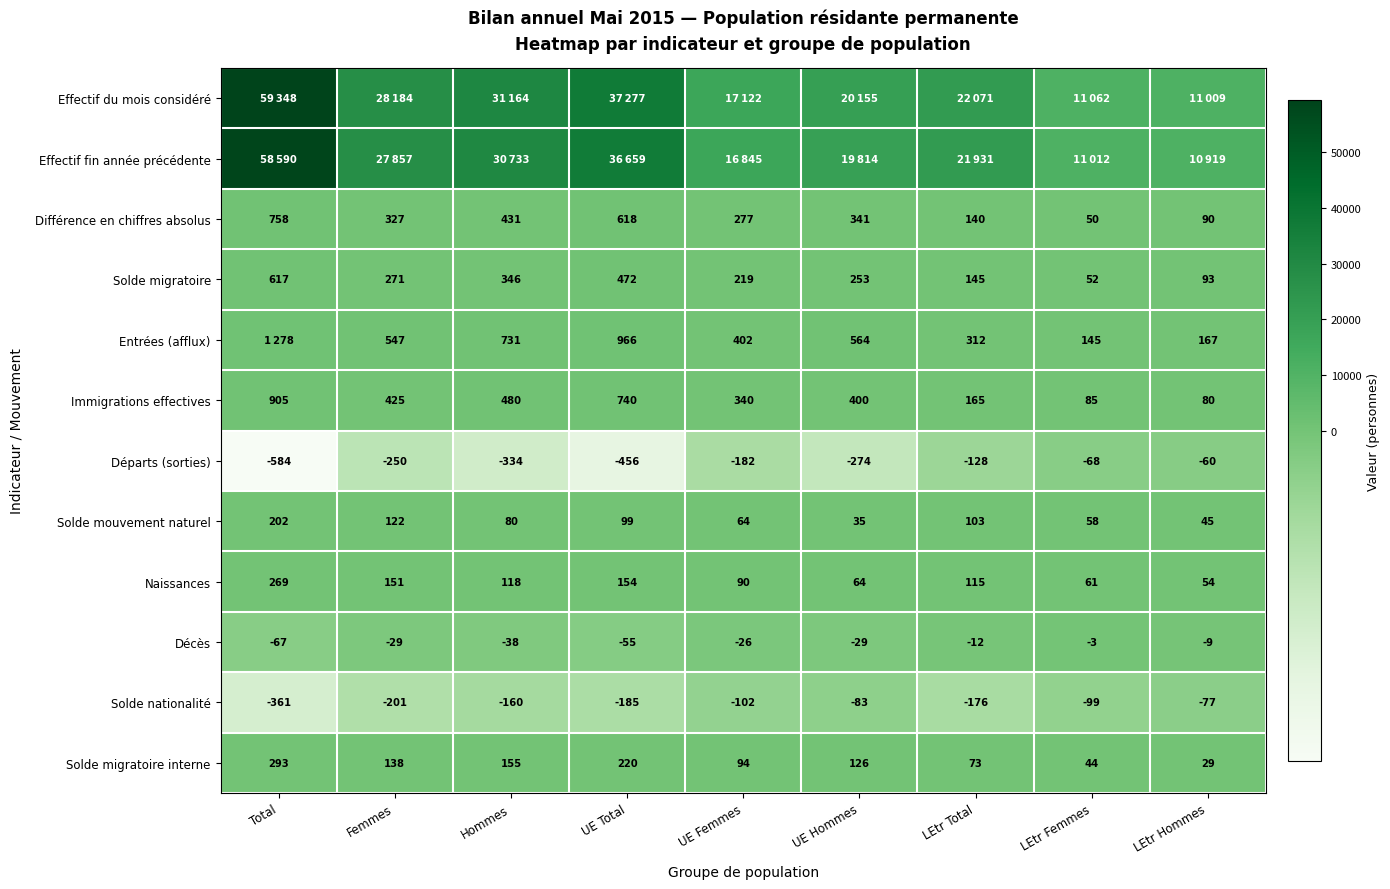

True or false: Différence en chiffres absolus has a value of 140 at LEtr Total.

True